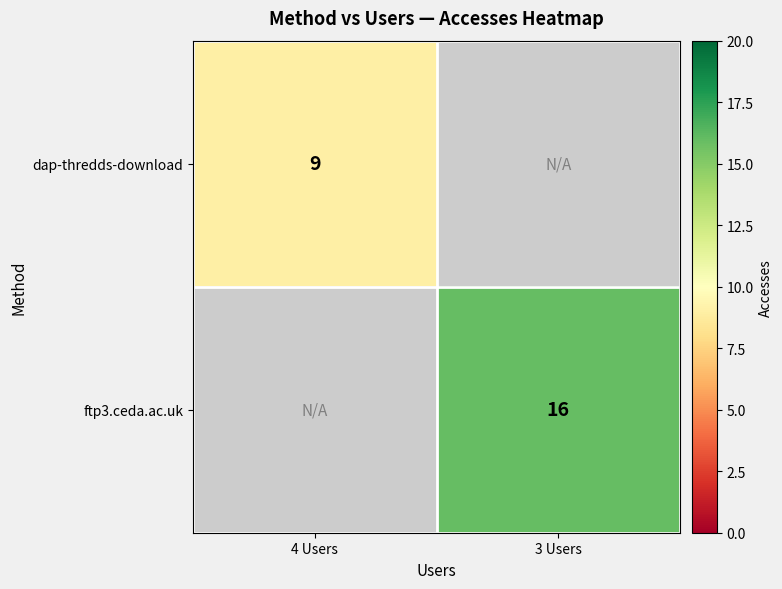

The dap-thredds-download series shows 15 at 4 Users. True or false?

False